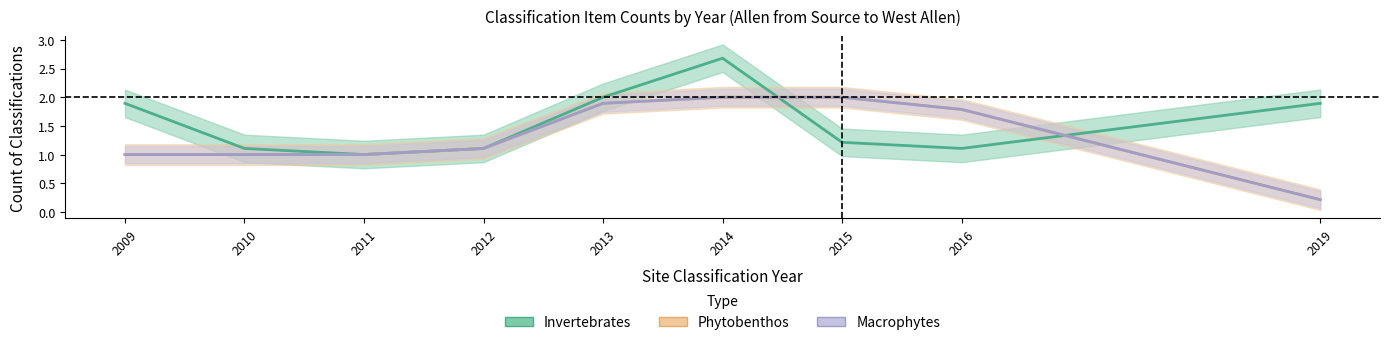

What are all the series names shown in the legend?

Invertebrates, Phytobenthos, Macrophytes